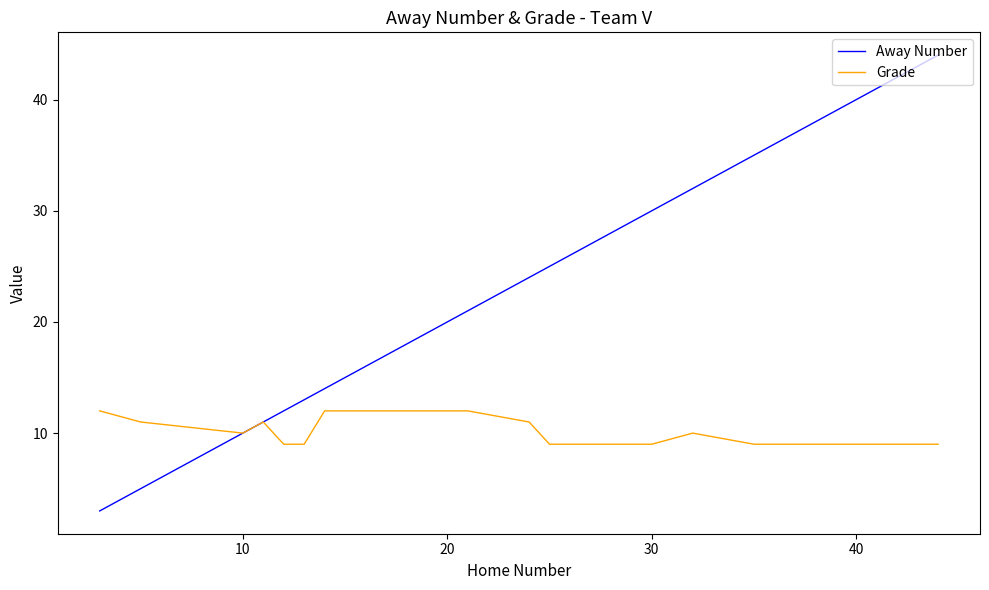

At how many categories does at least one series exceed 40?

1